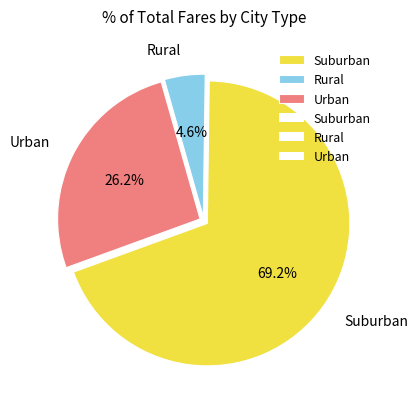

What is the largest slice in the pie chart?

Suburban